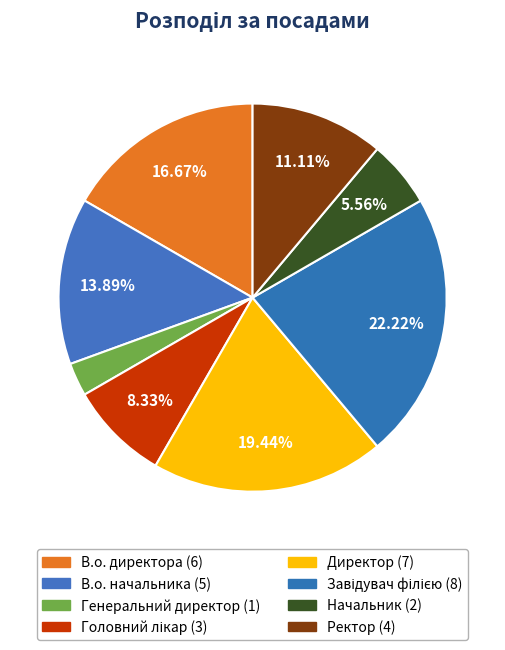

The Генеральний директор slice represents 15% of the pie. True or false?

False